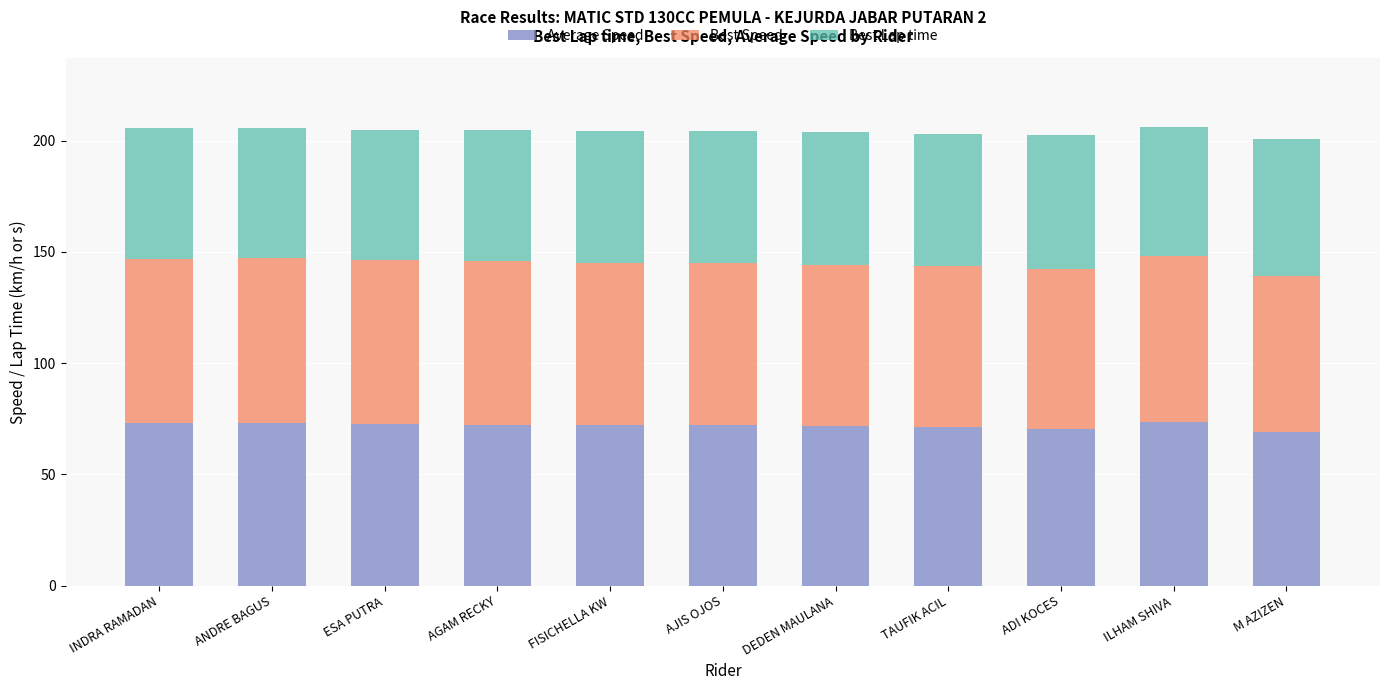

The value of Average Speed at FISICHELLA KW is 20.6. True or false?

False